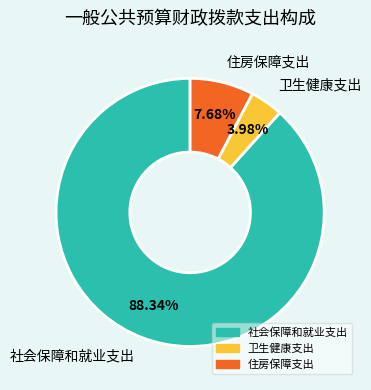

Is it true that 住房保障支出 is 8% of the pie?

True